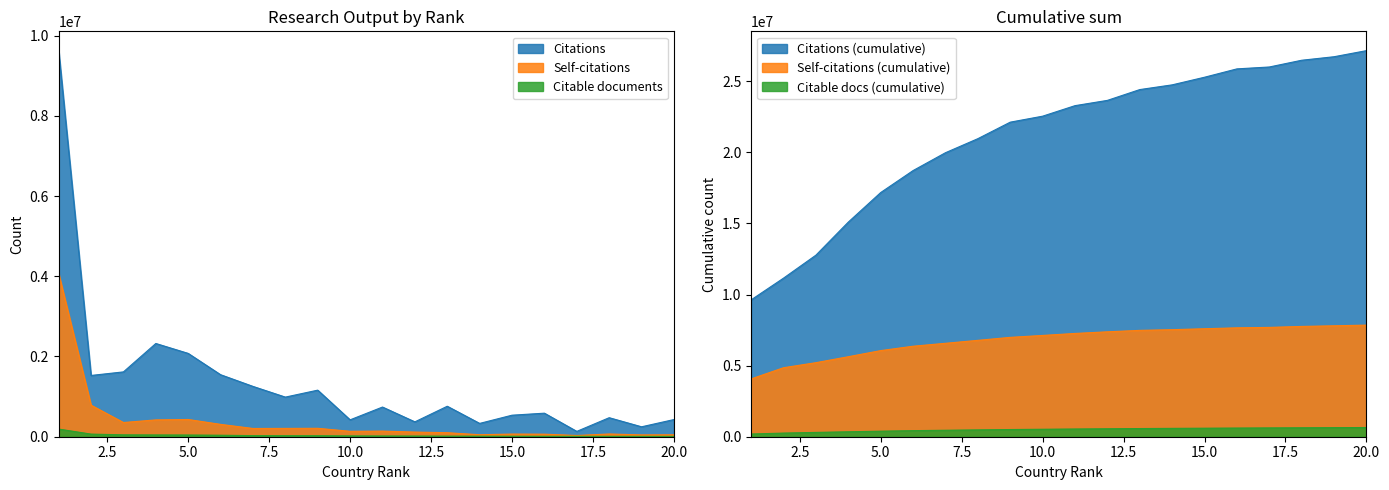

True or false: Citations has more than 2 interior local peaks.

True